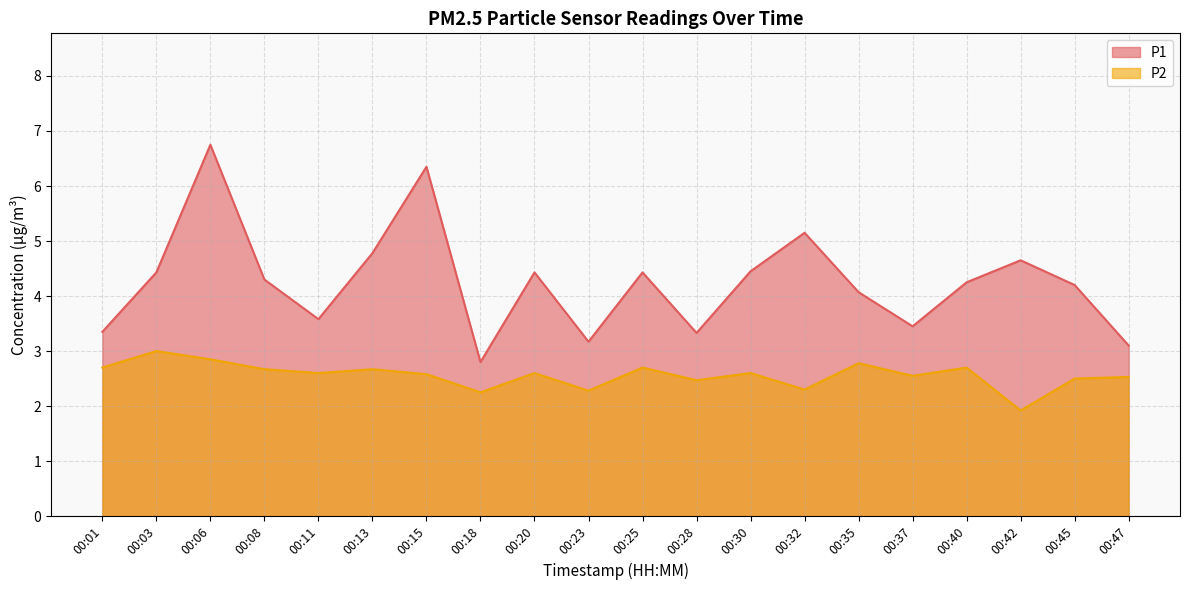

At which label is P1 closest to 4?

00:35